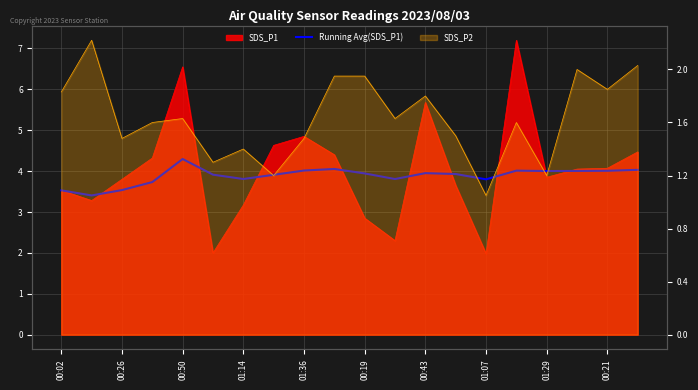

Reading left to right, what are all the values shown in this chart?

3.5	3.4	3.5	3.7	4.3	3.9	3.8	3.9	4.0	4.1	3.9	3.8	4.0	3.9	3.8	4.0	4.0	4.0	4.0	4.0